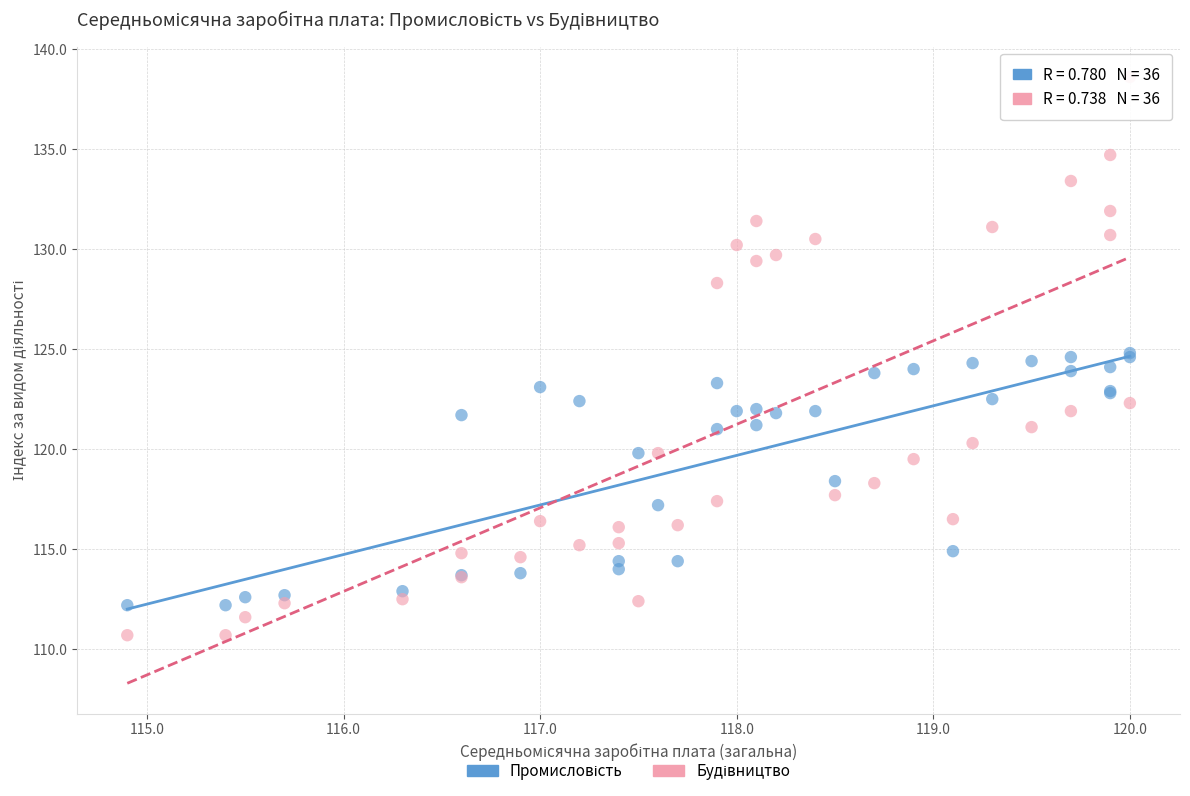

What is the X range (max minus min) for the scatter plot?

5.1